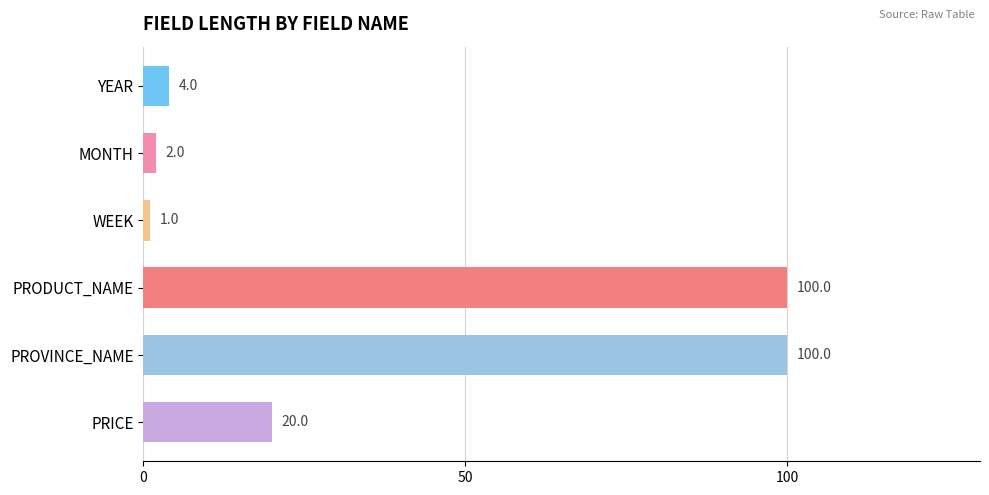

What position from the top is WEEK?

3